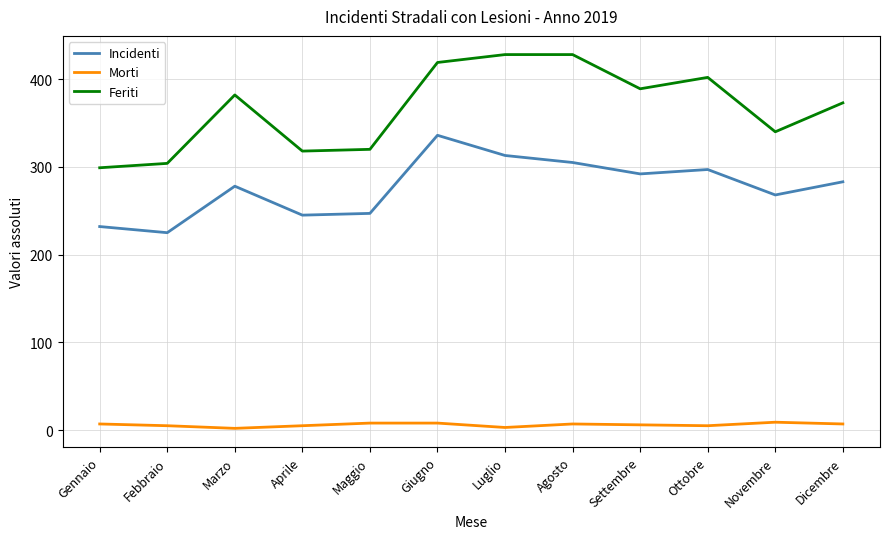

True or false: Incidenti and Feriti cross at least once.

False